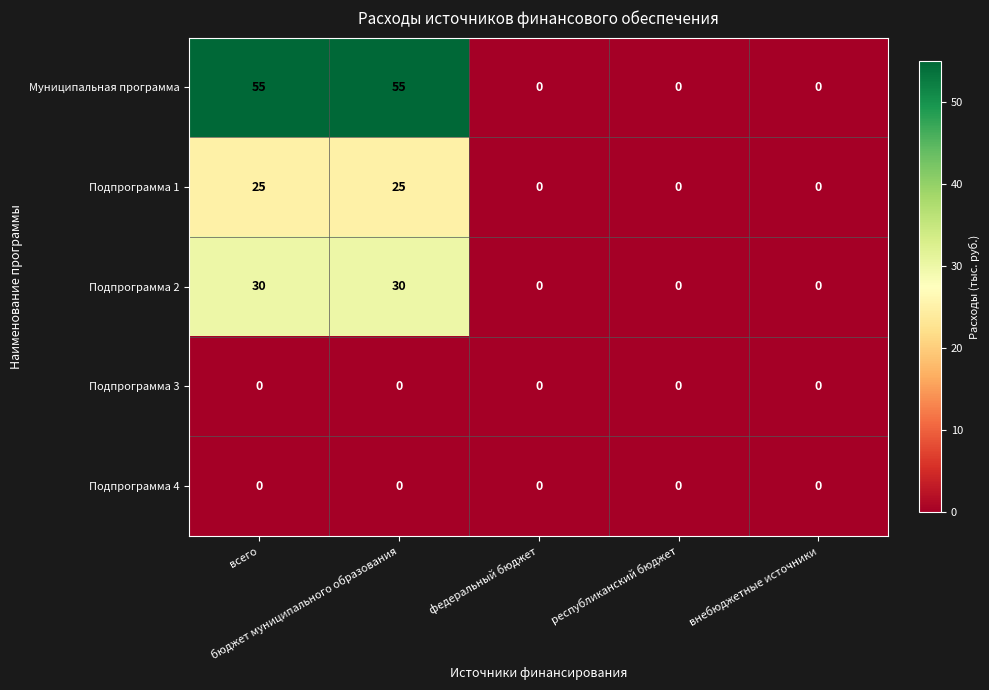

What is the maximum value shown in the chart?

55